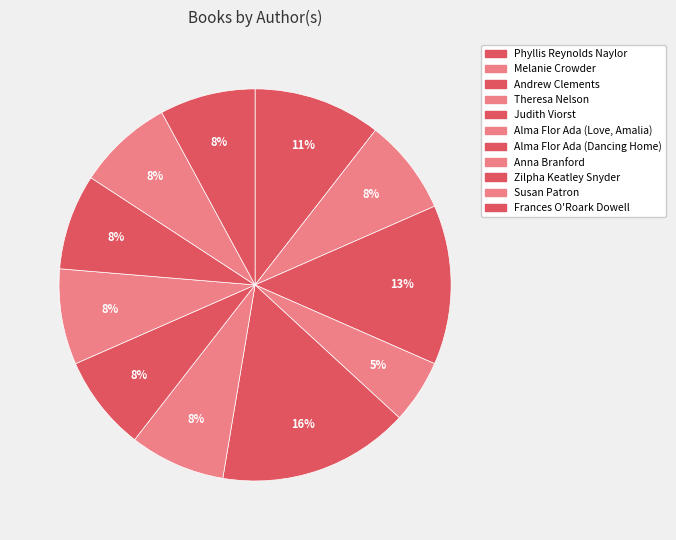

Count the number of slices in the pie.

11